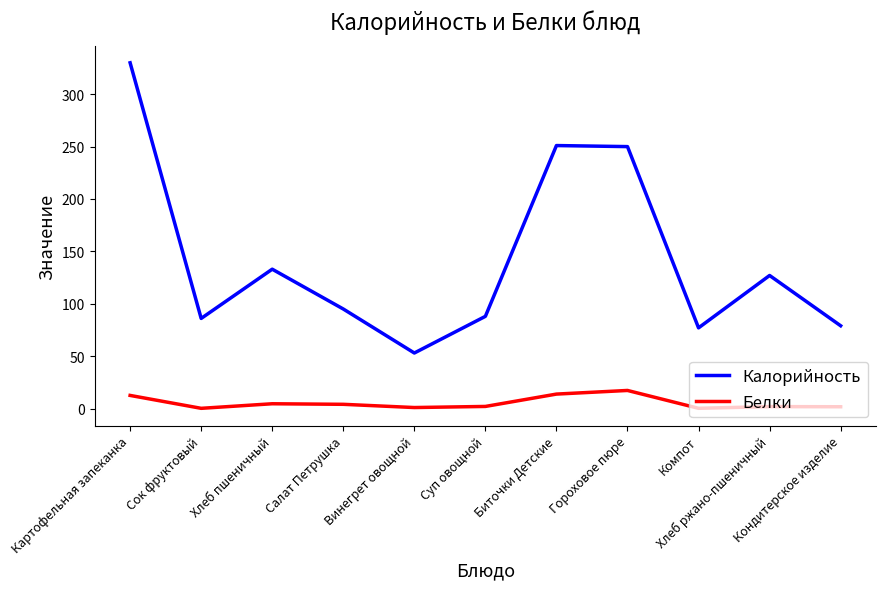

True or false: Белки and Калорийность cross at least once.

False